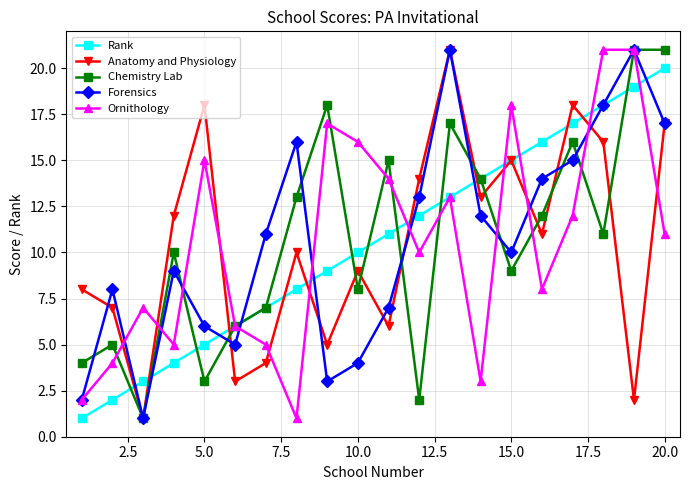

In Anatomy and Physiology, how many points are lower than both neighbors (excluding endpoints)?

7